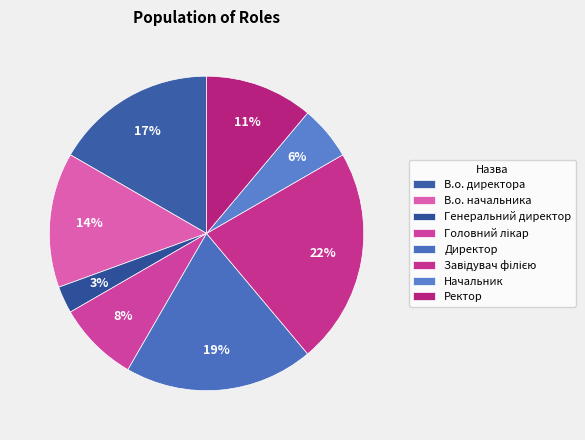

How many segments does this pie chart have?

8